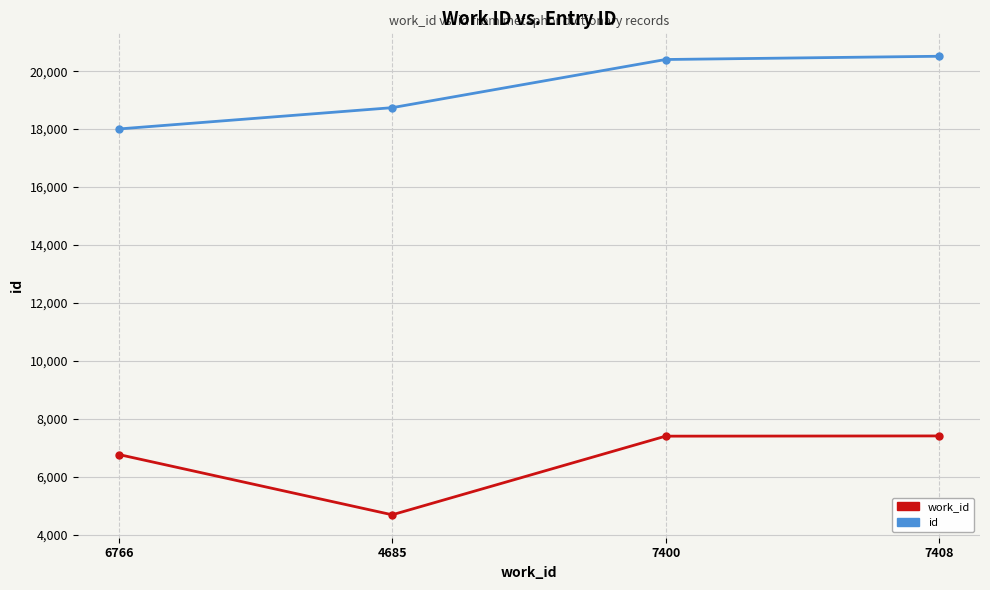

How many values in the work_id series are below 7400?

2